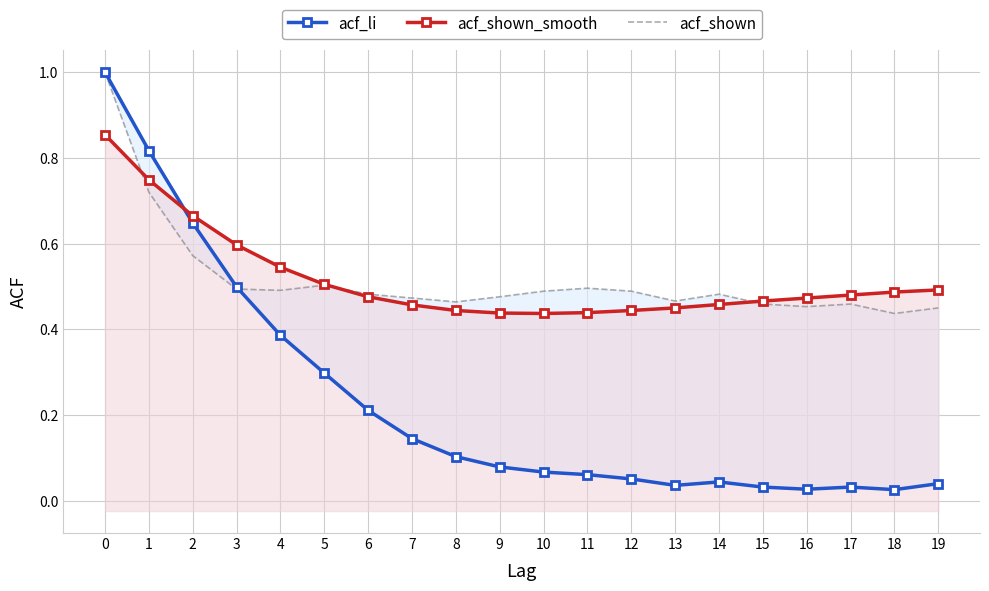

Rank the categories by acf_li value from lowest to highest.

18, 16, 15, 17, 13, 19, 14, 12, 11, 10, 9, 8, 7, 6, 5, 4, 3, 2, 1, 0